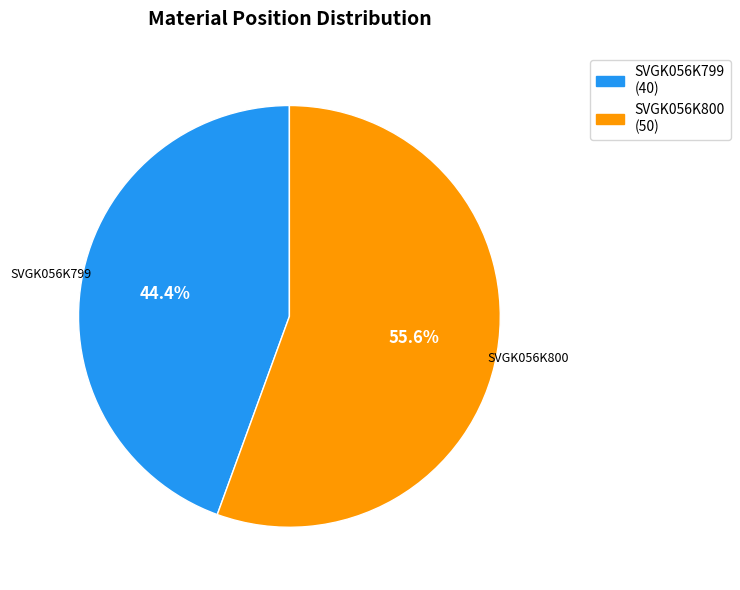

Count the number of slices in the pie.

2